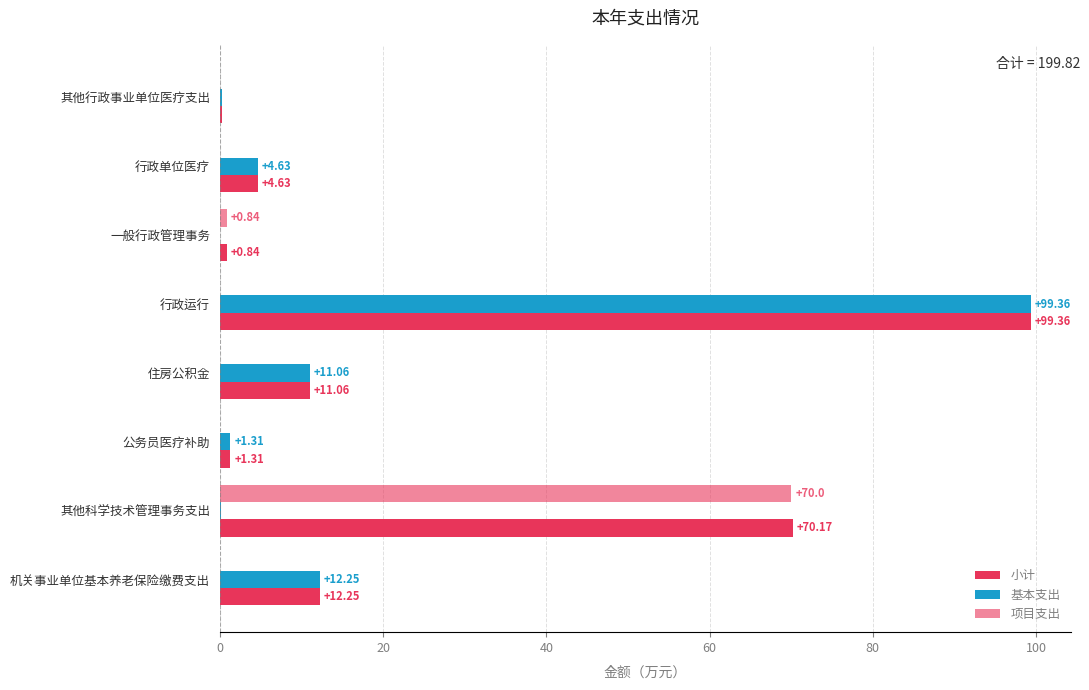

What is the value of the 项目支出 bar at the 7th from the left?

70.0